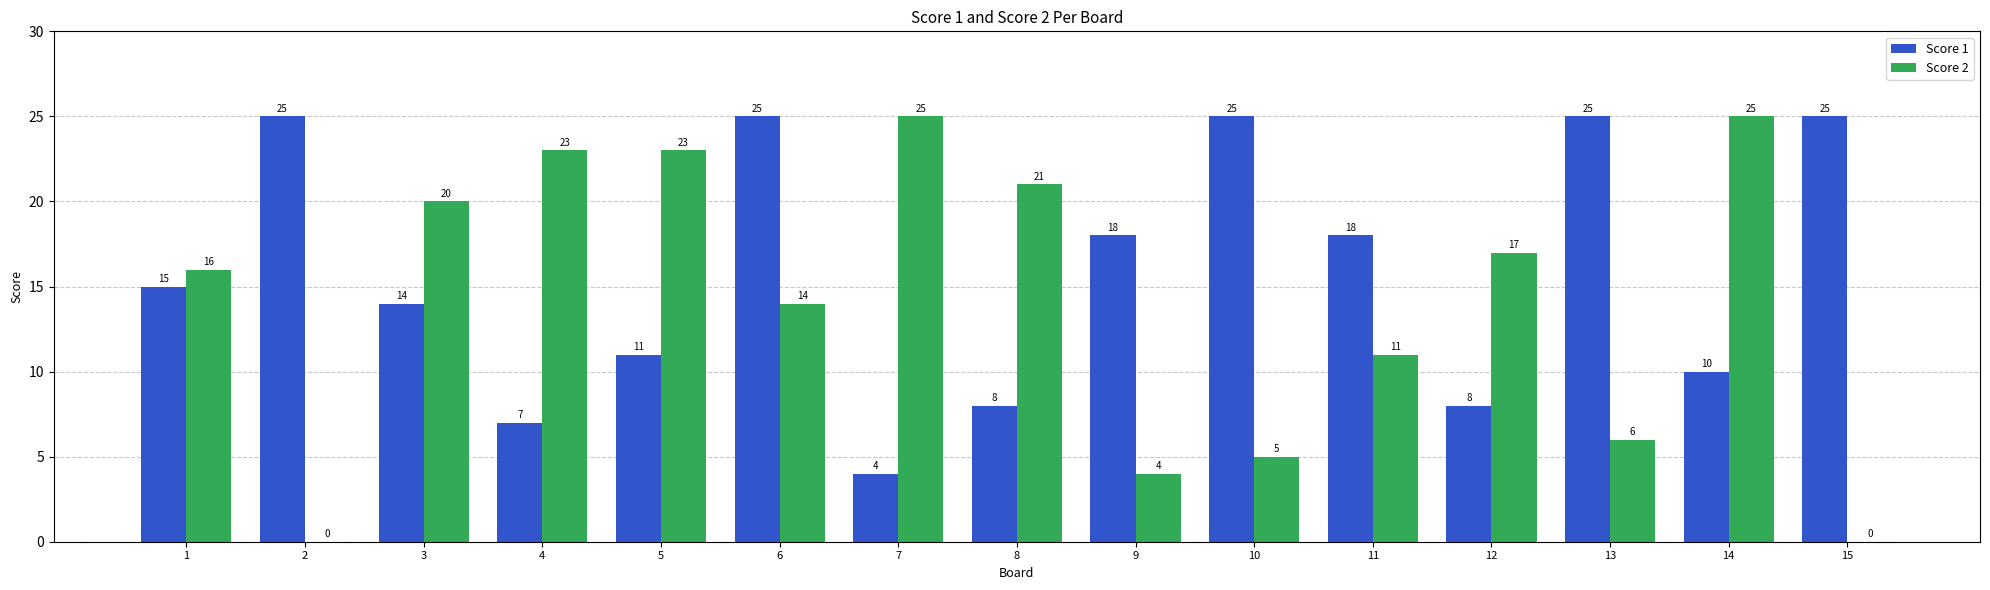

At which label is Score 1 closest to 14?

3